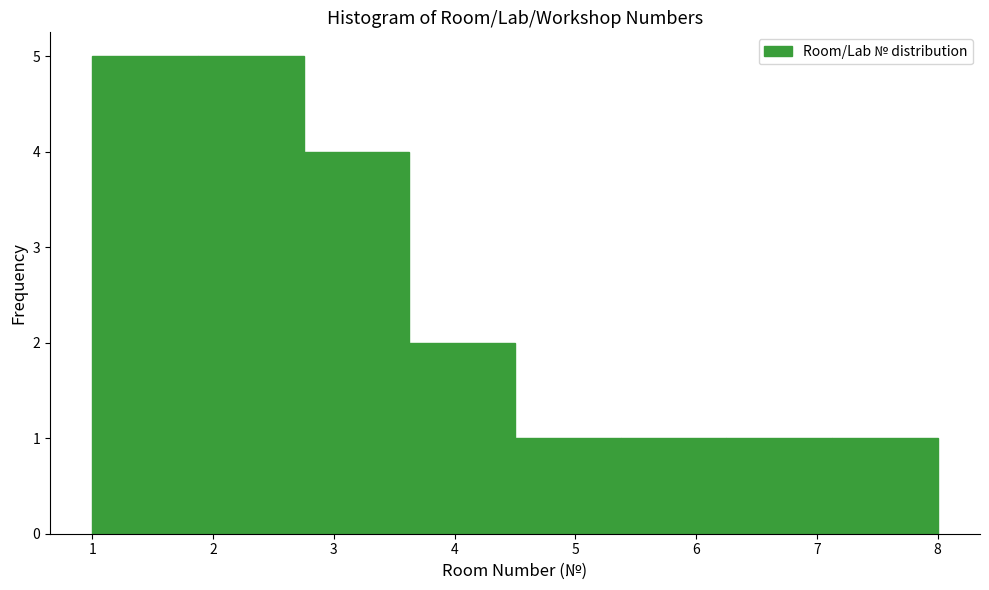

What is the height of the bar covering 5.4 to 6.3 on the x-axis? Neither the bar edges nor the heights are printed on the chart, so give them approximately, as read against the axes.

1